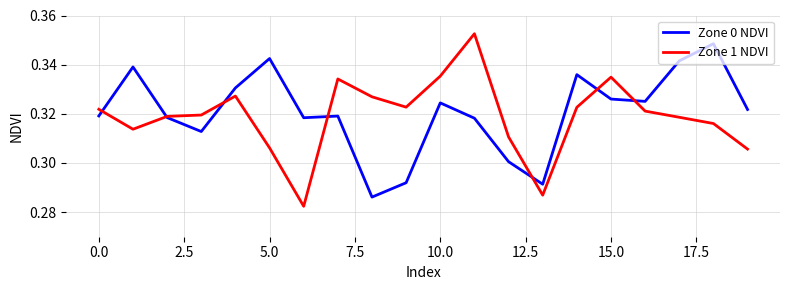

In Zone 0 NDVI, how many points are higher than both neighbors (excluding endpoints)?

6